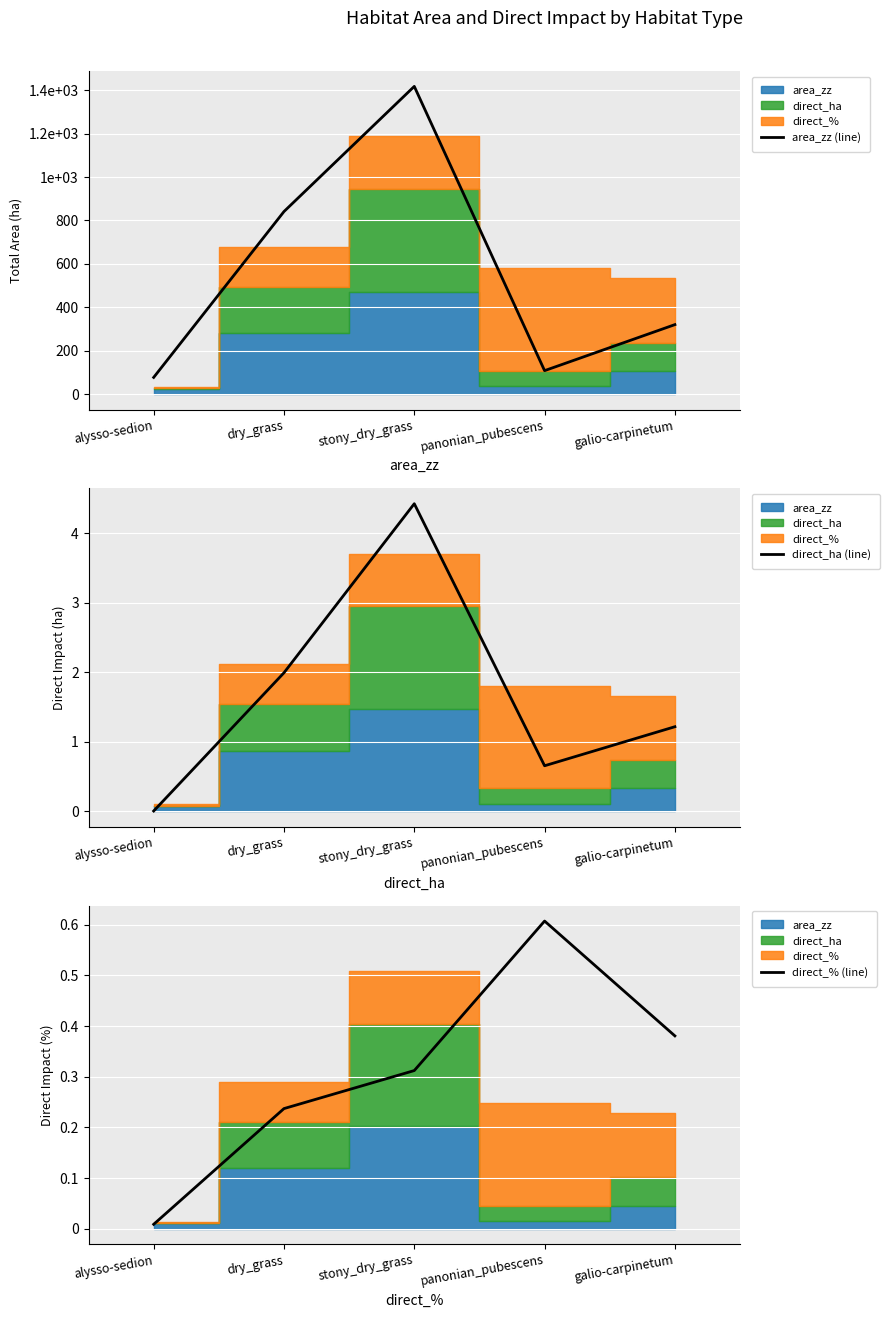

Rank the series at alysso-sedion from highest to lowest value.

area_zz (line), direct_% (line), direct_ha (line)